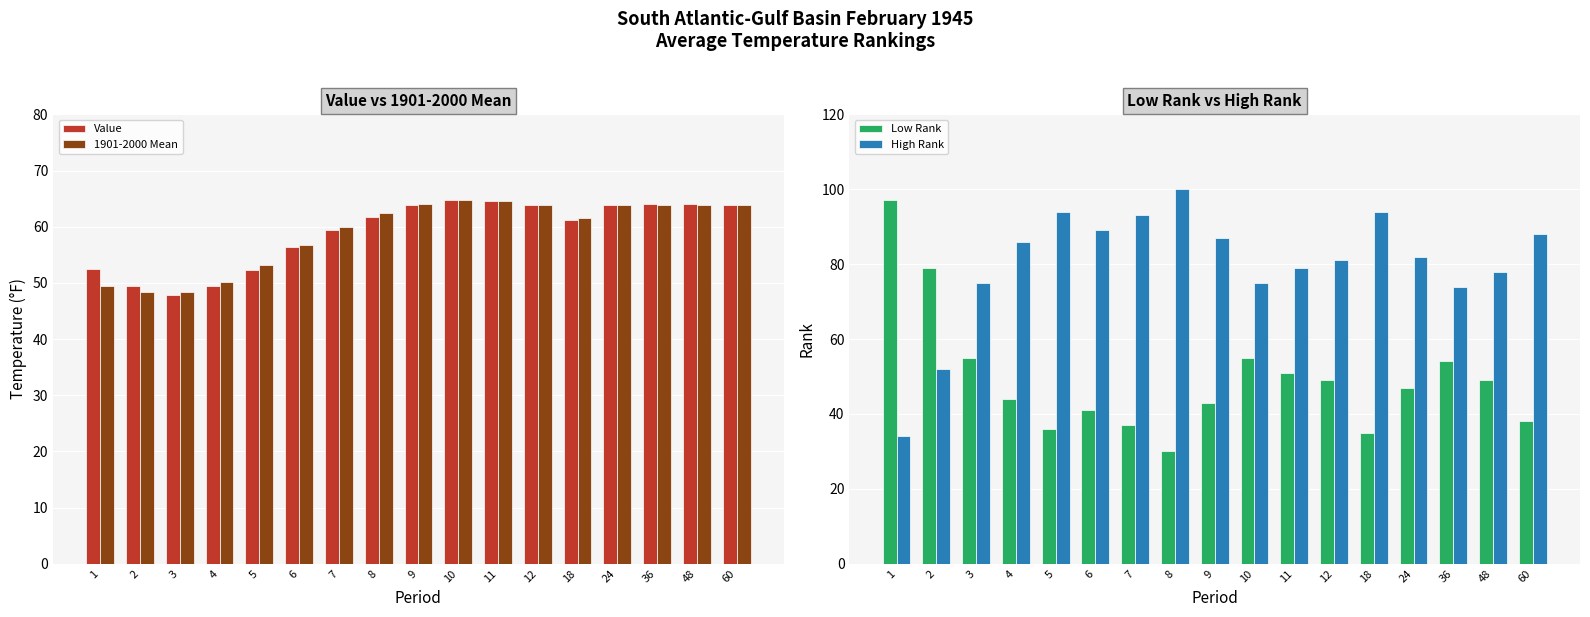

How many groups of bars are there?

17